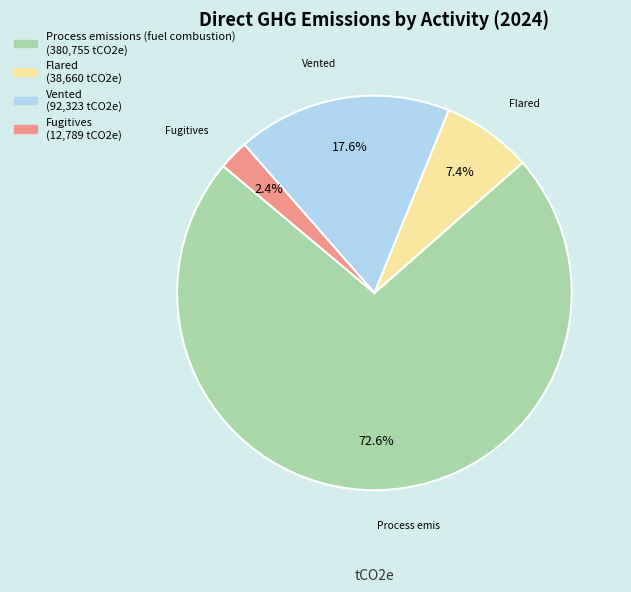

What is the largest slice in the pie chart?

Process emissions (fuel combustion)